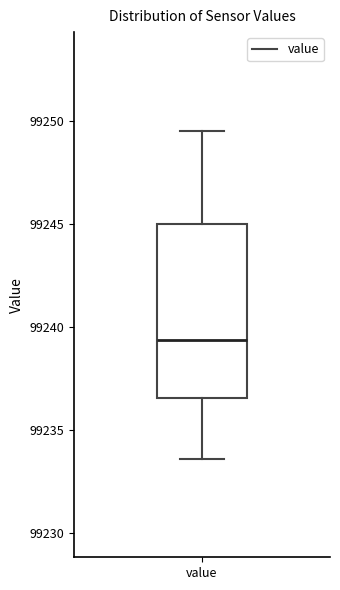

Read this box plot against the y-axis: the position of the median line, the range covered by the box, and the ends of both whiskers. The values are not printed on the chart, so give them approximately, as read against the axis.

median 99239.5, box 99236.5 to 99245.0, whiskers 99233.5 to 99249.5